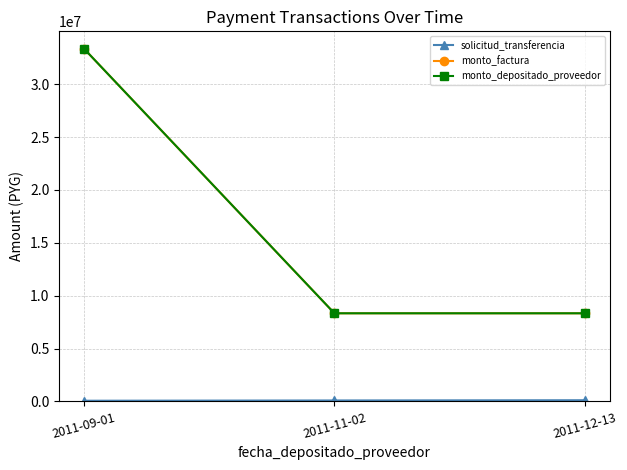

Does the chart have visible grid lines?

Yes